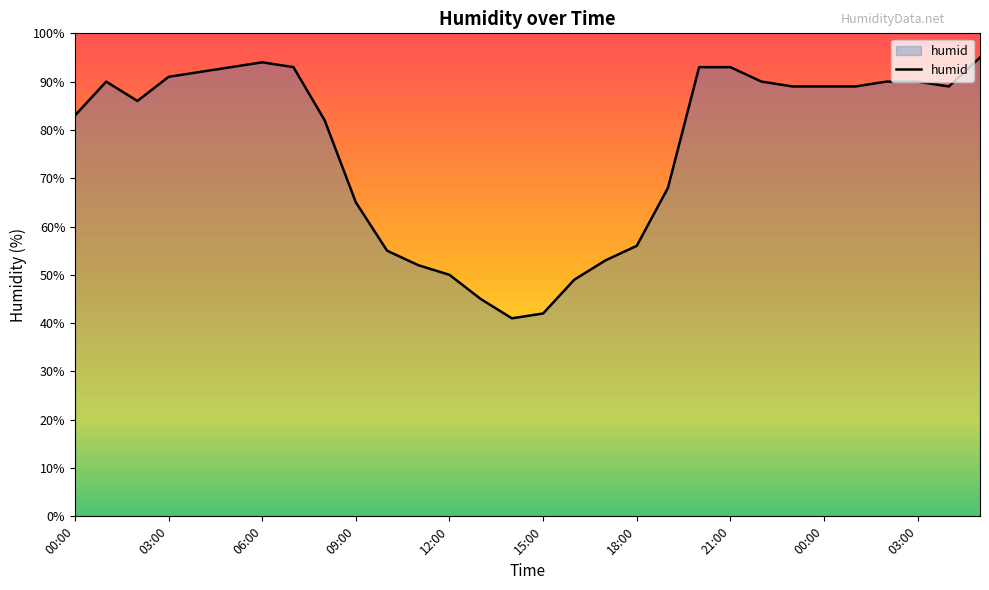

What is the greatest value displayed?

95